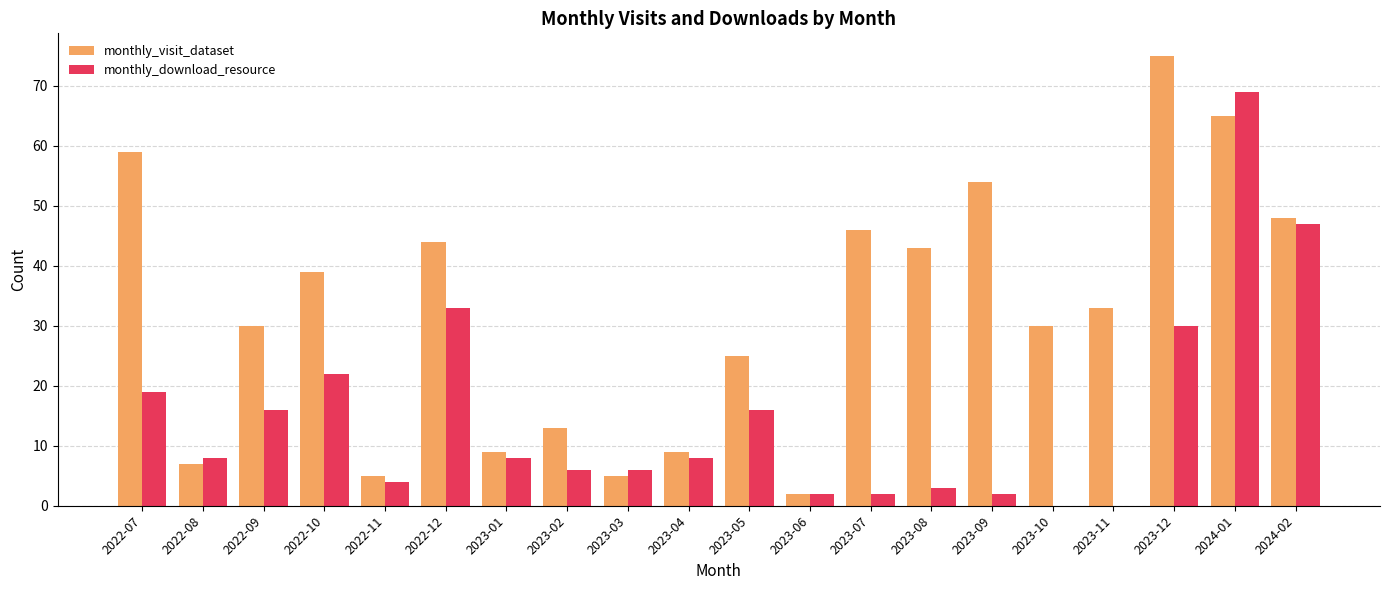

True or false: monthly_visit_dataset has a value of 8 at 2023-03.

False